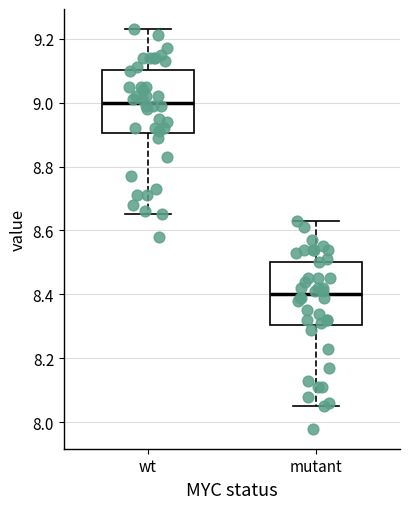

Where is the lower edge of the box for wt on the y-axis? The values are not printed on the chart, so give them approximately, as read against the axis.

8.90